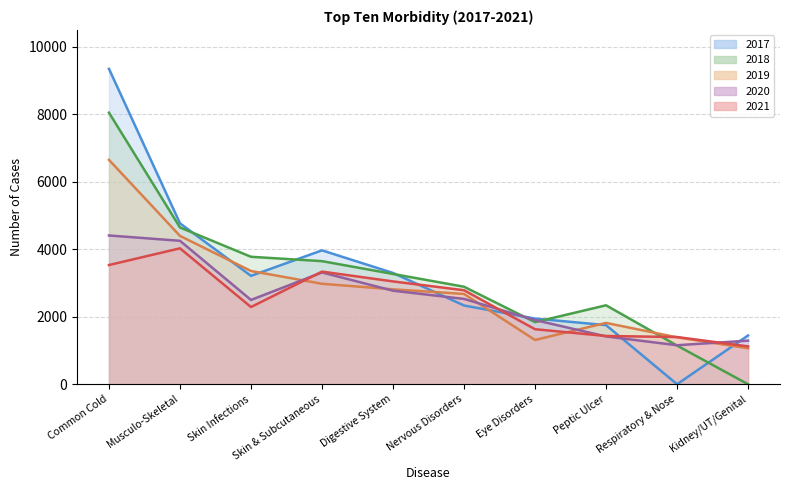

Which series changed the most between Nervous Disorders and Peptic Ulcer?

2021